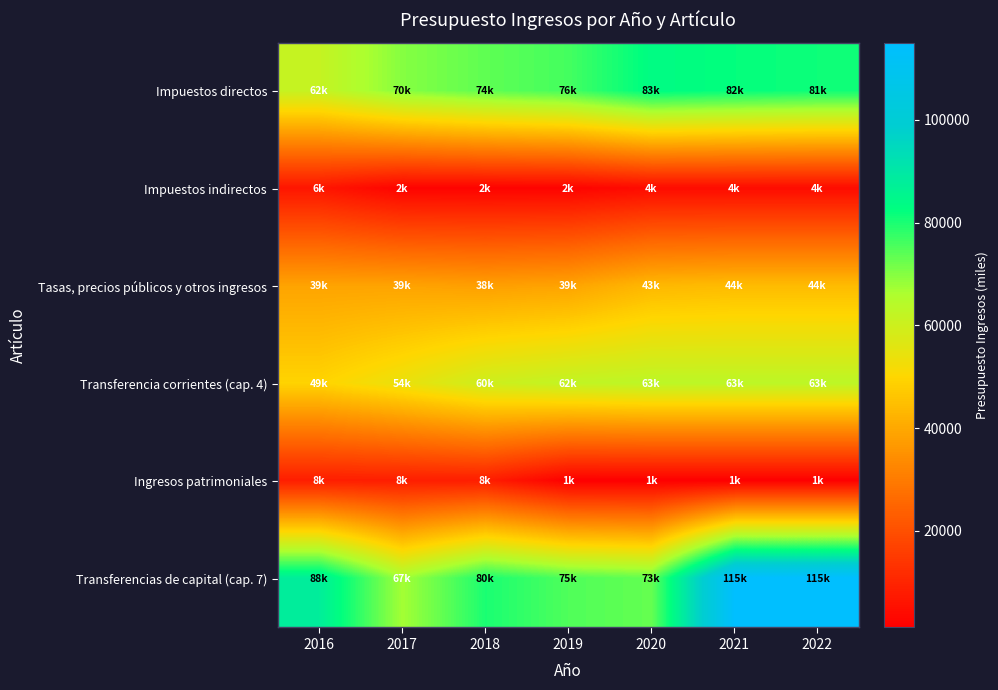

Reading left to right, extract all data points from this chart.

Impuestos directos: 2016=61550.0	2017=69954.0	2018=73575.0	2019=76066.0	2020=83379.0	2021=82157.0	2022=81245.0
Impuestos indirectos: 2016=6500.0	2017=2100.0	2018=2100.0	2019=2100.0	2020=4100.0	2021=4100.0	2022=4100.0
Tasas, precios públicos y otros ingresos: 2016=38907.0	2017=38853.0	2018=37940.0	2019=38874.0	2020=43395.0	2021=44145.0	2022=44135.1
Transferencia corrientes (cap. 4): 2016=49385.0	2017=54132.0	2018=59876.0	2019=62121.0	2020=63158.0	2021=63158.0	2022=63158.0
Ingresos patrimoniales: 2016=8380.0	2017=8380.0	2018=8380.0	2019=1180.0	2020=1180.0	2021=1180.0	2022=1180.0
Transferencias de capital (cap. 7): 2016=88000.0	2017=67000.0	2018=80000.0	2019=75000.0	2020=73000.0	2021=115067.0	2022=115067.0